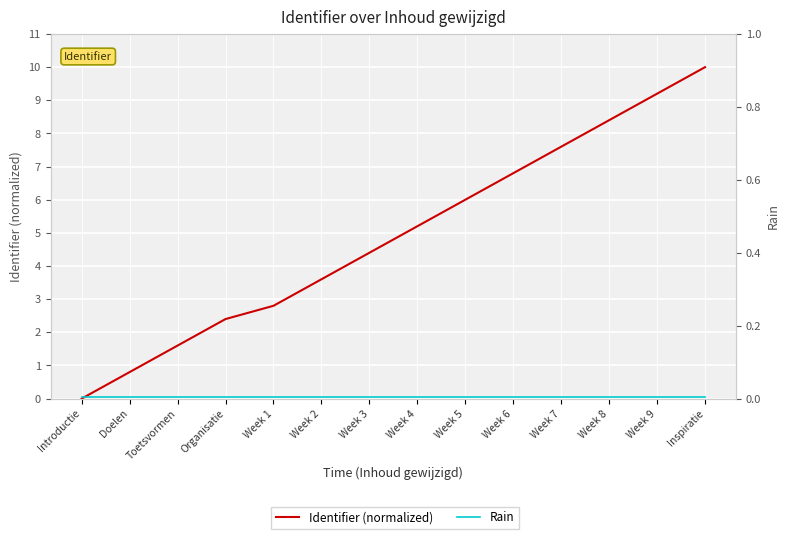

How many data points does each series have?

14